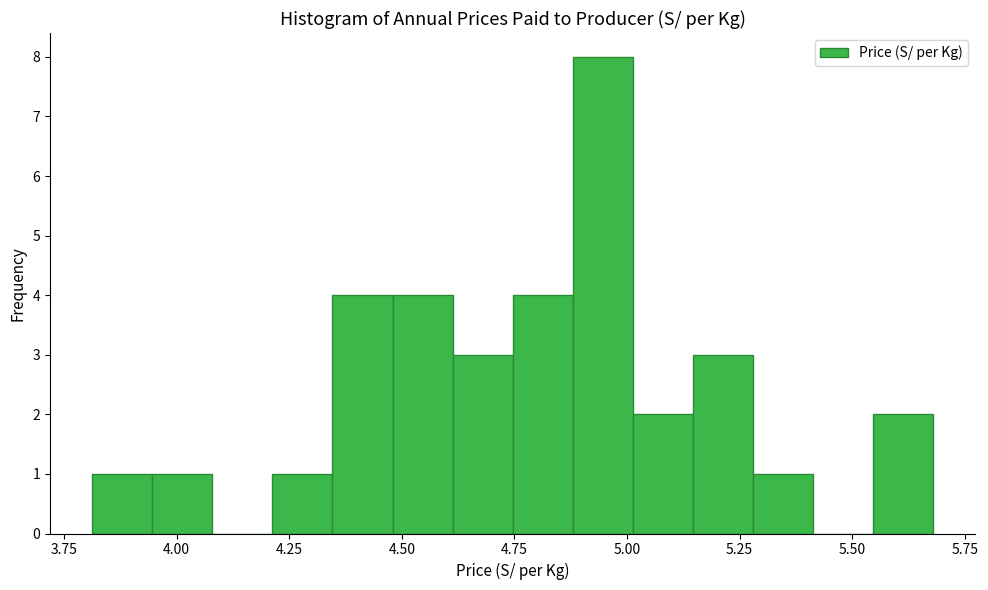

Around what value on the x-axis is the tallest bar? Give the approximate position of its centre, as read against the axis.

4.95